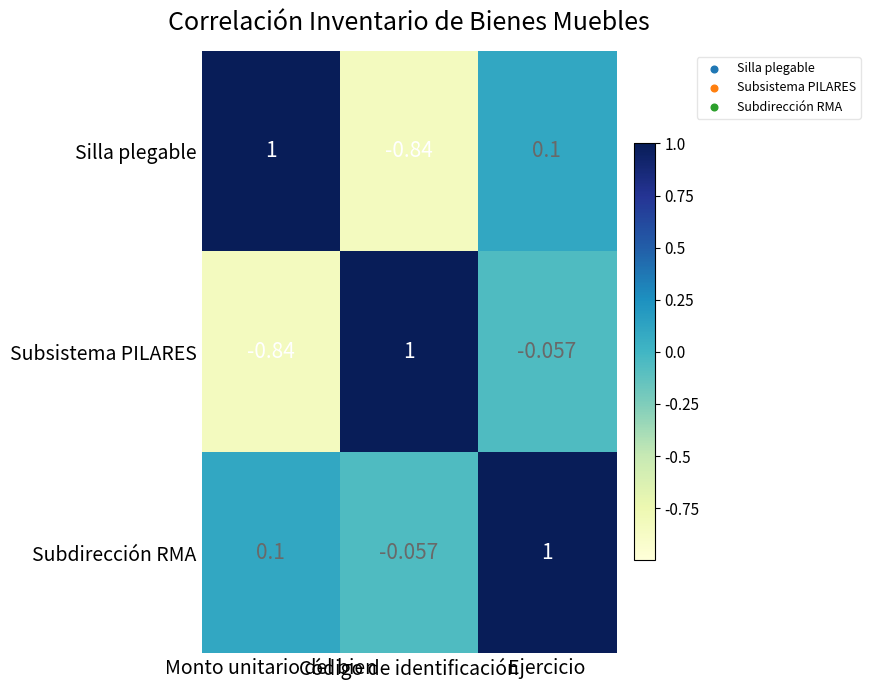

How many series are shown in this chart?

3